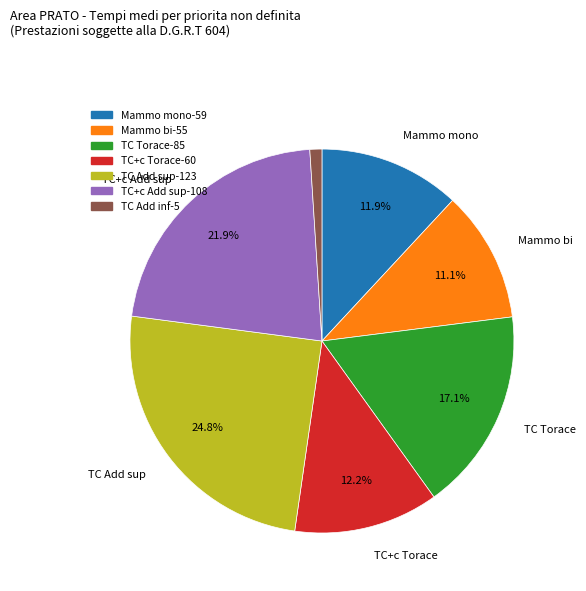

Is there a majority slice in this chart?

No